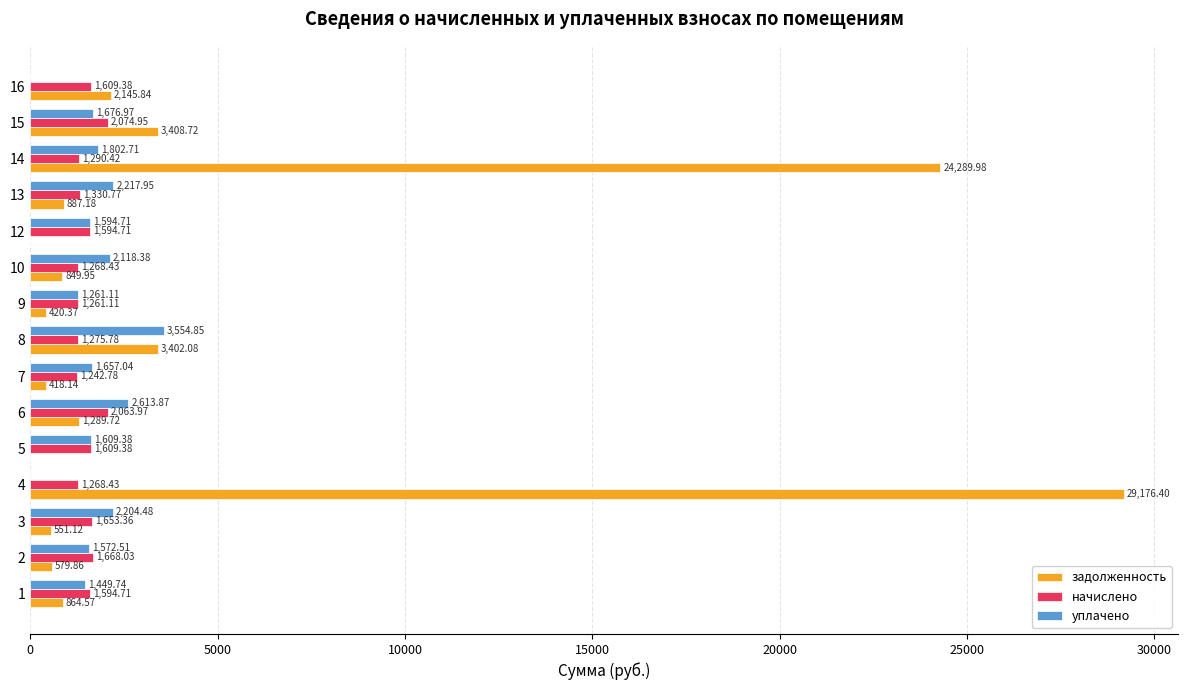

How many data points in задолженность are above 864?

8